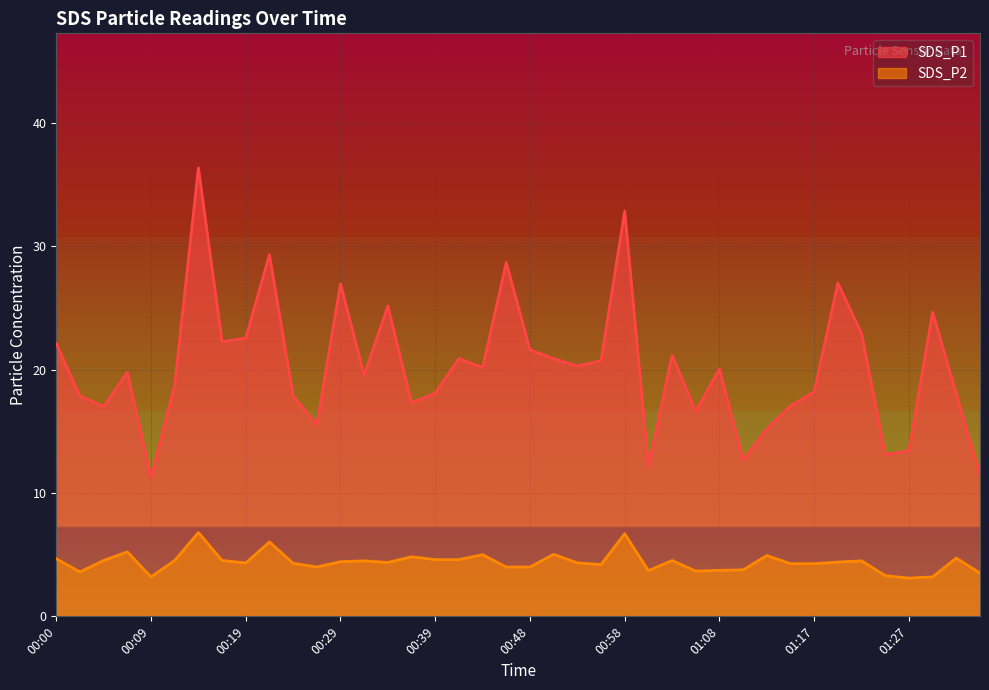

Read the SDS_P1 value at 00:31.

19.6